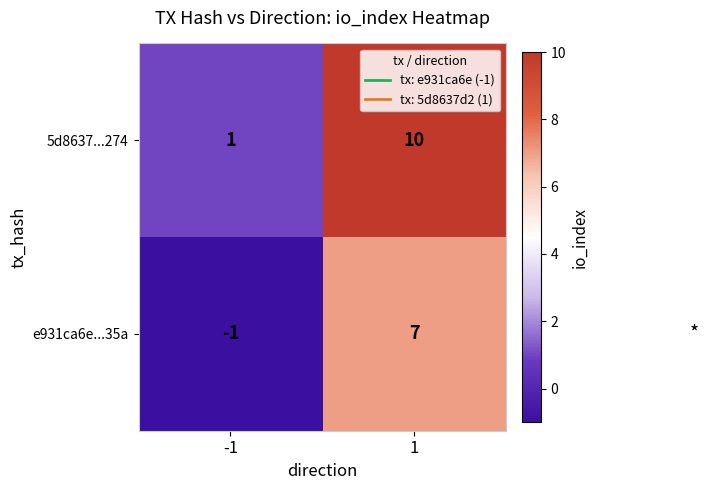

What is the greatest value displayed?

10